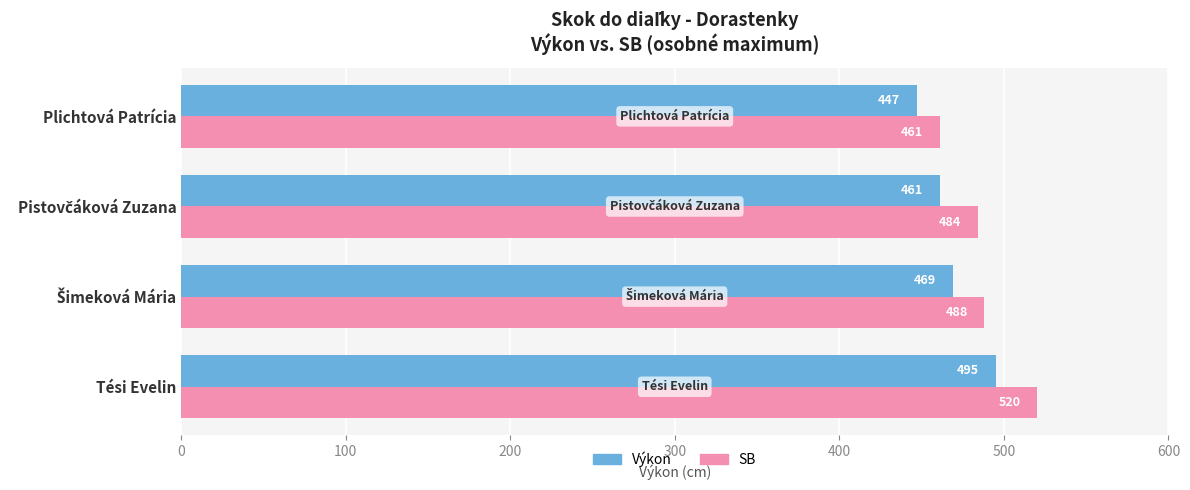

What is the sum of all Výkon values?

1872